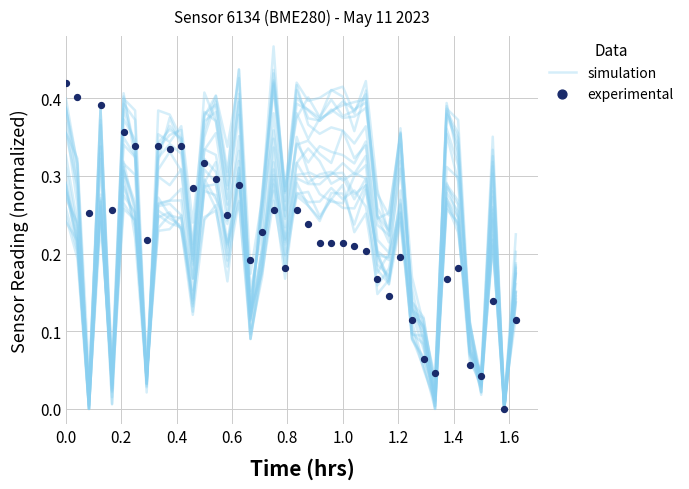

Which series has the widest spread of Y values?

experimental